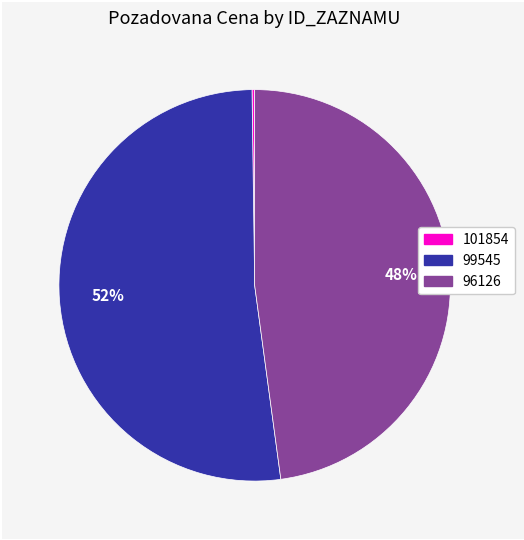

Is it true that 99545 is 41% of the pie?

False